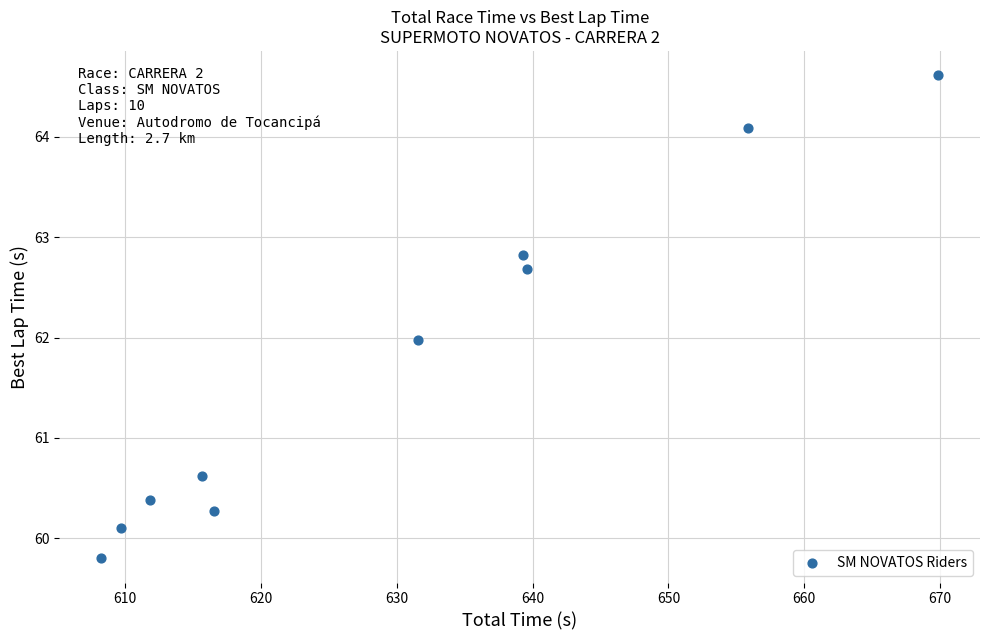

What is the range of Y values (max minus min)?

4.8